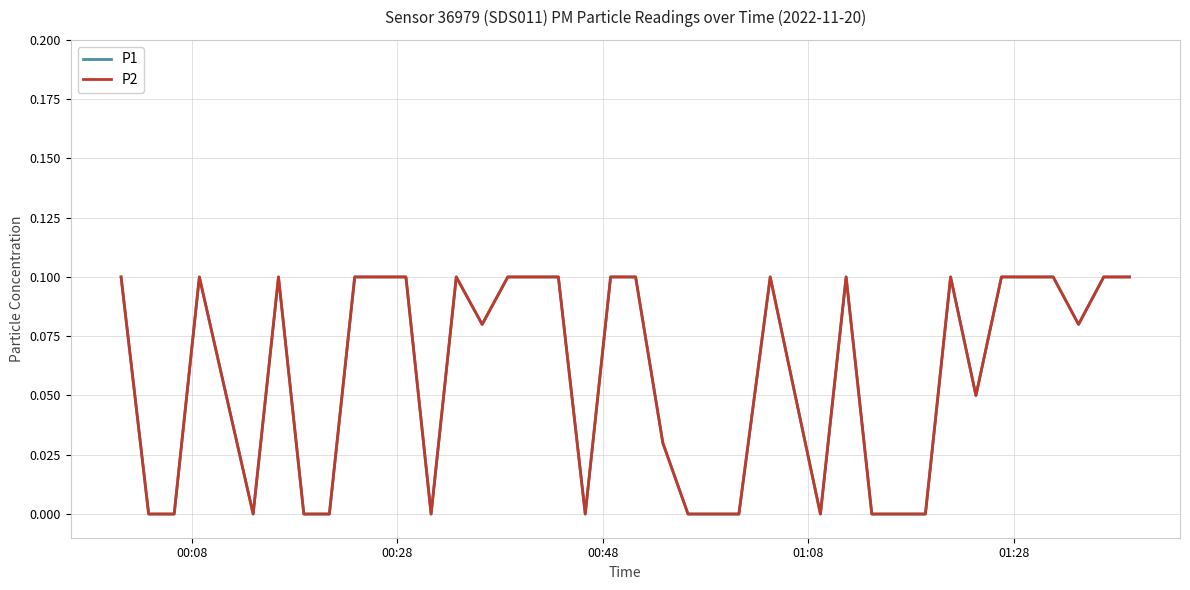

What is the difference between the second highest and minimum values in the P1 series?

0.1